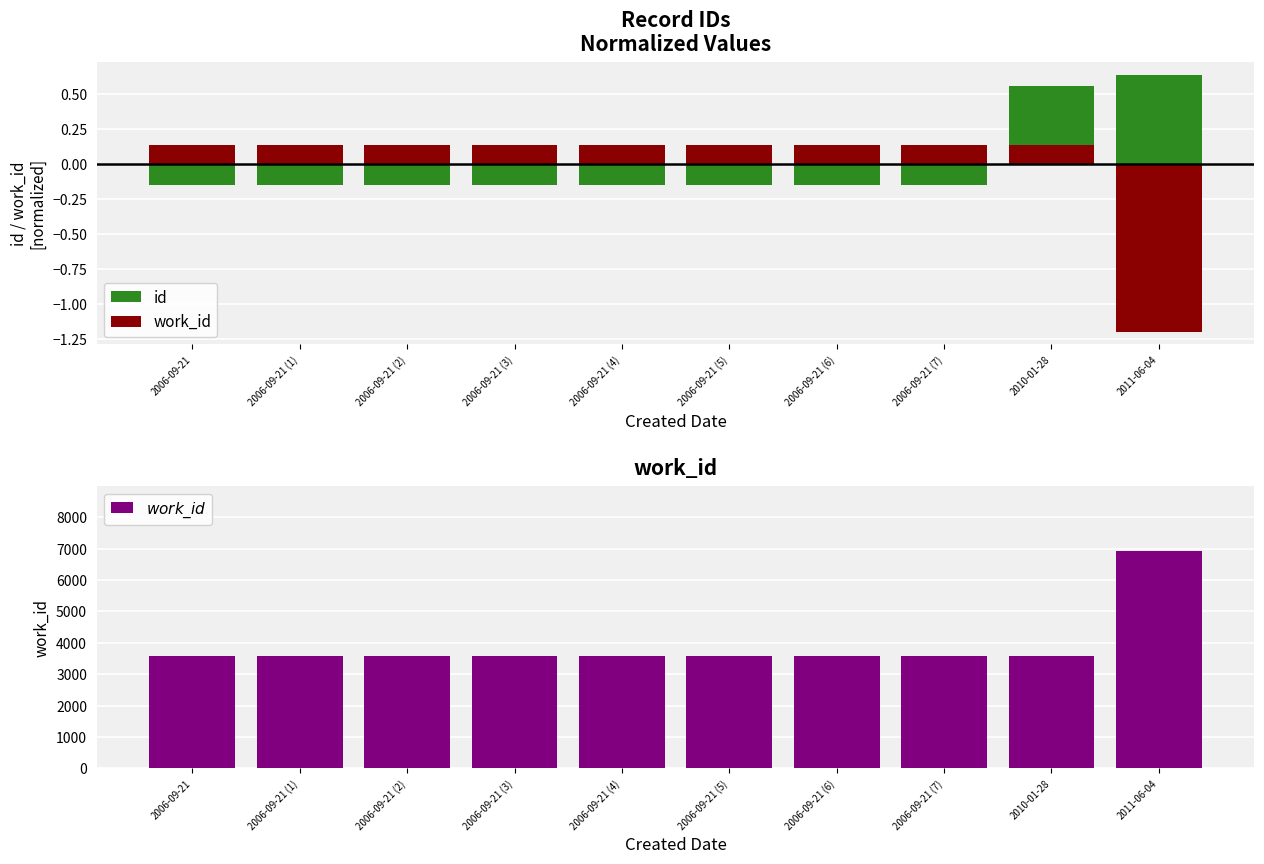

What position from the left is 2006-09-21 (5)?

6